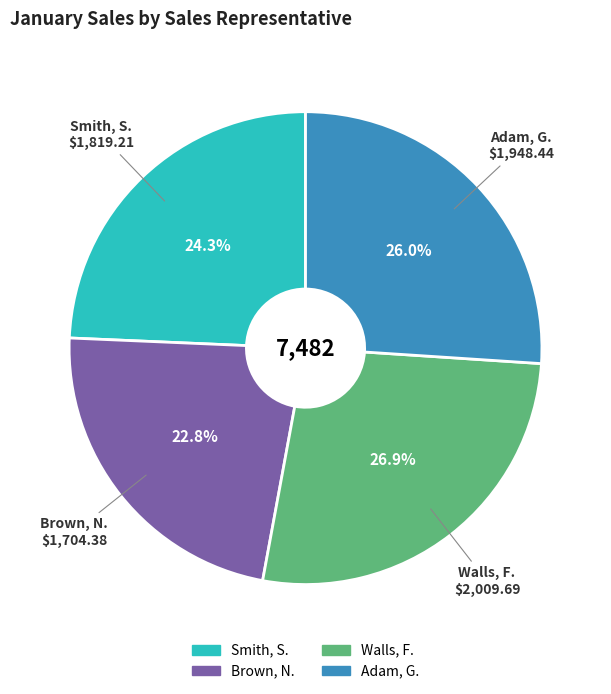

The Adam, G. slice represents 15% of the pie. True or false?

False